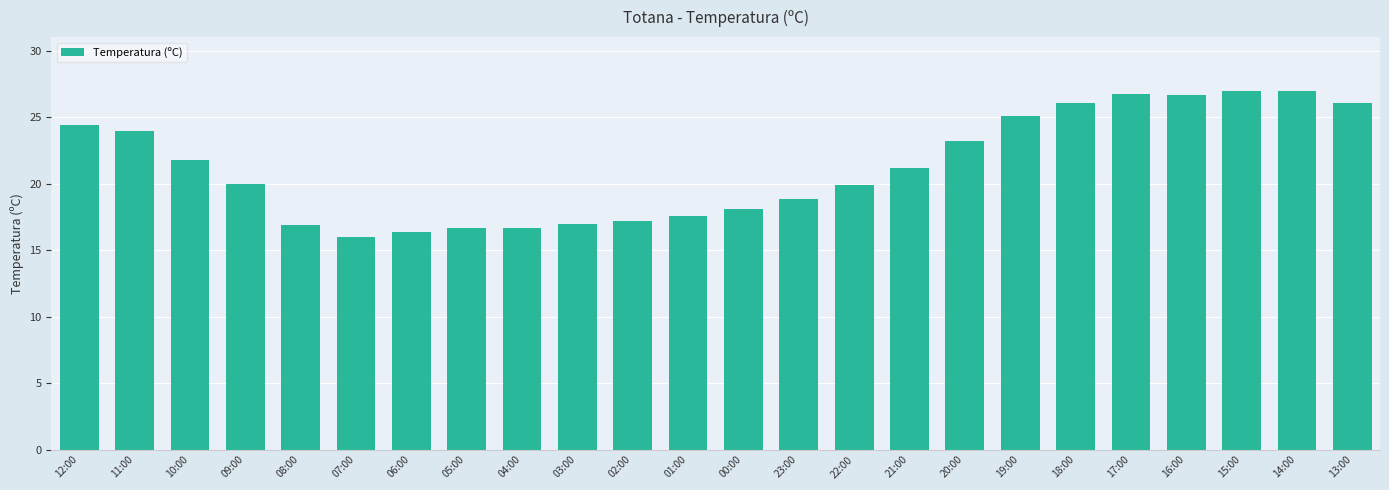

What is the label of the 23rd bar from the left?

14:00